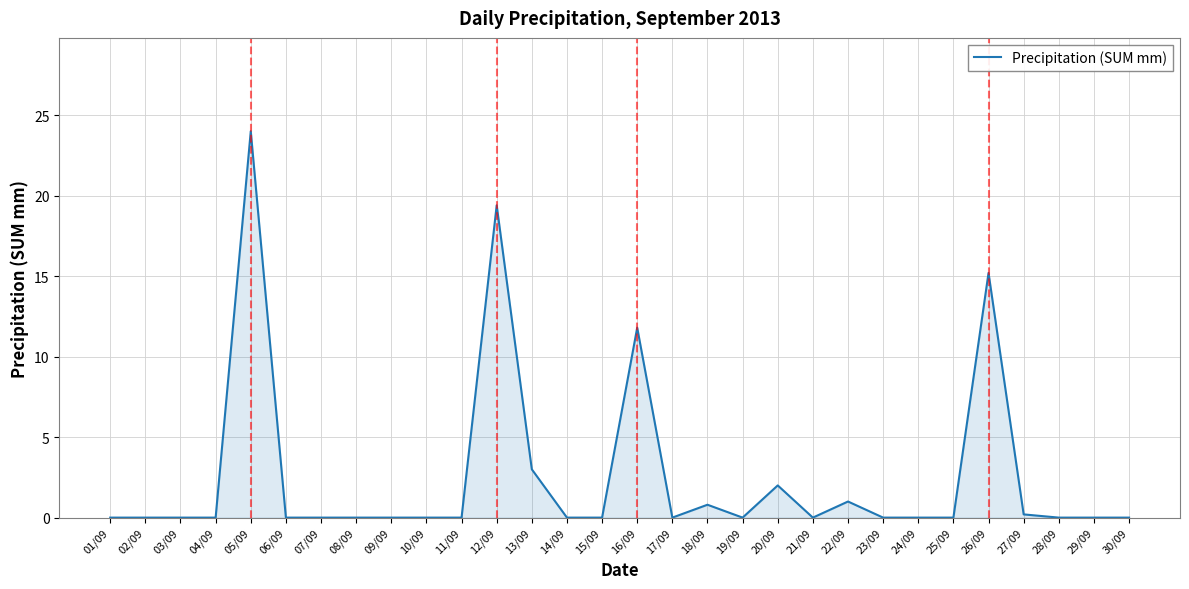

What position from the left is 23/09?

23